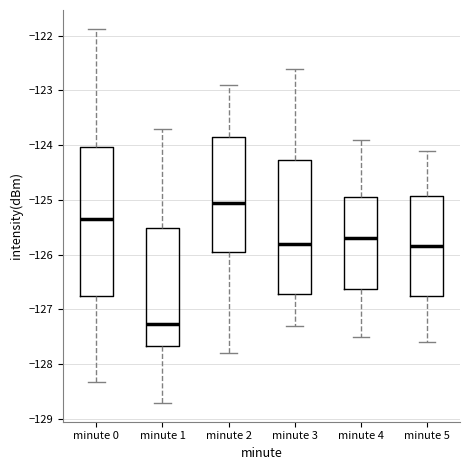

Reading left to right, transcribe this box plot: for each box, give where its median line is, the range the box spans, and where its two whiskers end, as read against the y-axis. The values are not printed on the chart, so give them approximately, as read against the axis.

minute 0: median -125.3, box -126.8 to -124.0, whiskers -128.3 to -121.9
minute 1: median -127.3, box -127.7 to -125.5, whiskers -128.7 to -123.7
minute 2: median -125.0, box -125.9 to -123.8, whiskers -127.8 to -122.9
minute 3: median -125.8, box -126.7 to -124.3, whiskers -127.3 to -122.6
minute 4: median -125.7, box -126.6 to -124.9, whiskers -127.5 to -123.9
minute 5: median -125.8, box -126.7 to -124.9, whiskers -127.6 to -124.1